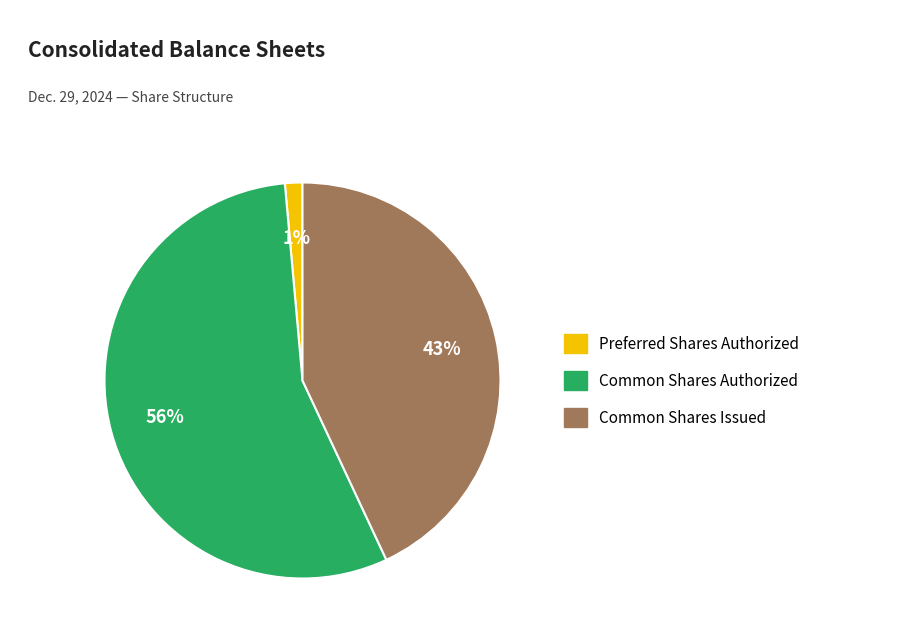

To the nearest percent, what is the average slice percentage?

33%